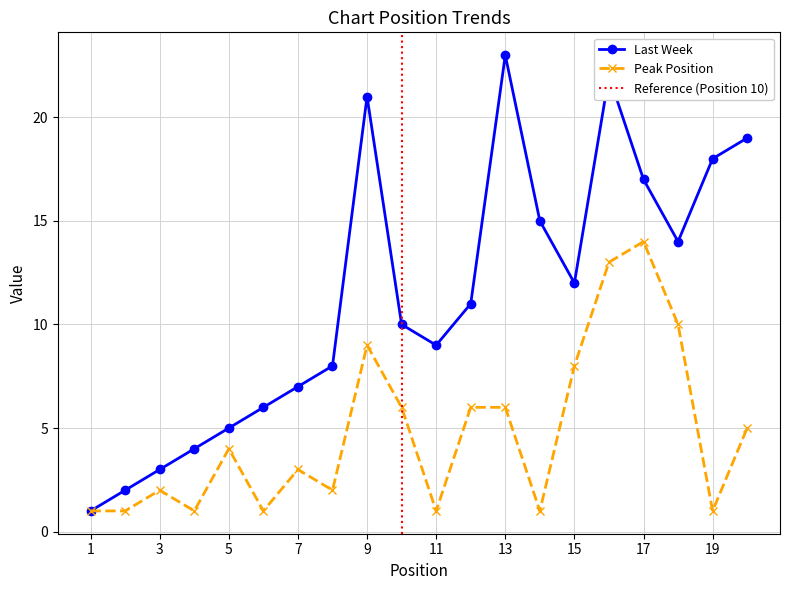

Between 13 and 14, which series saw the biggest shift?

Last Week